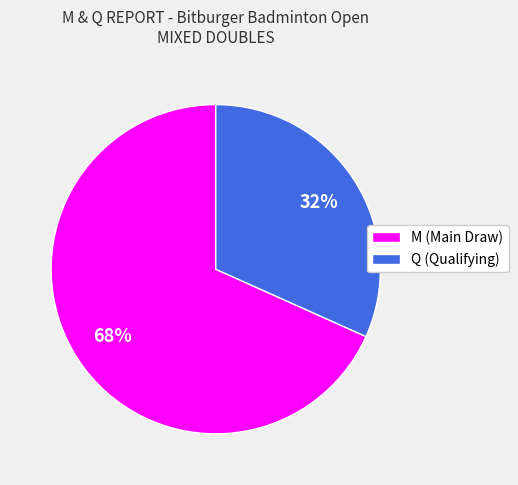

Is it true that Q is 32% of the pie?

True